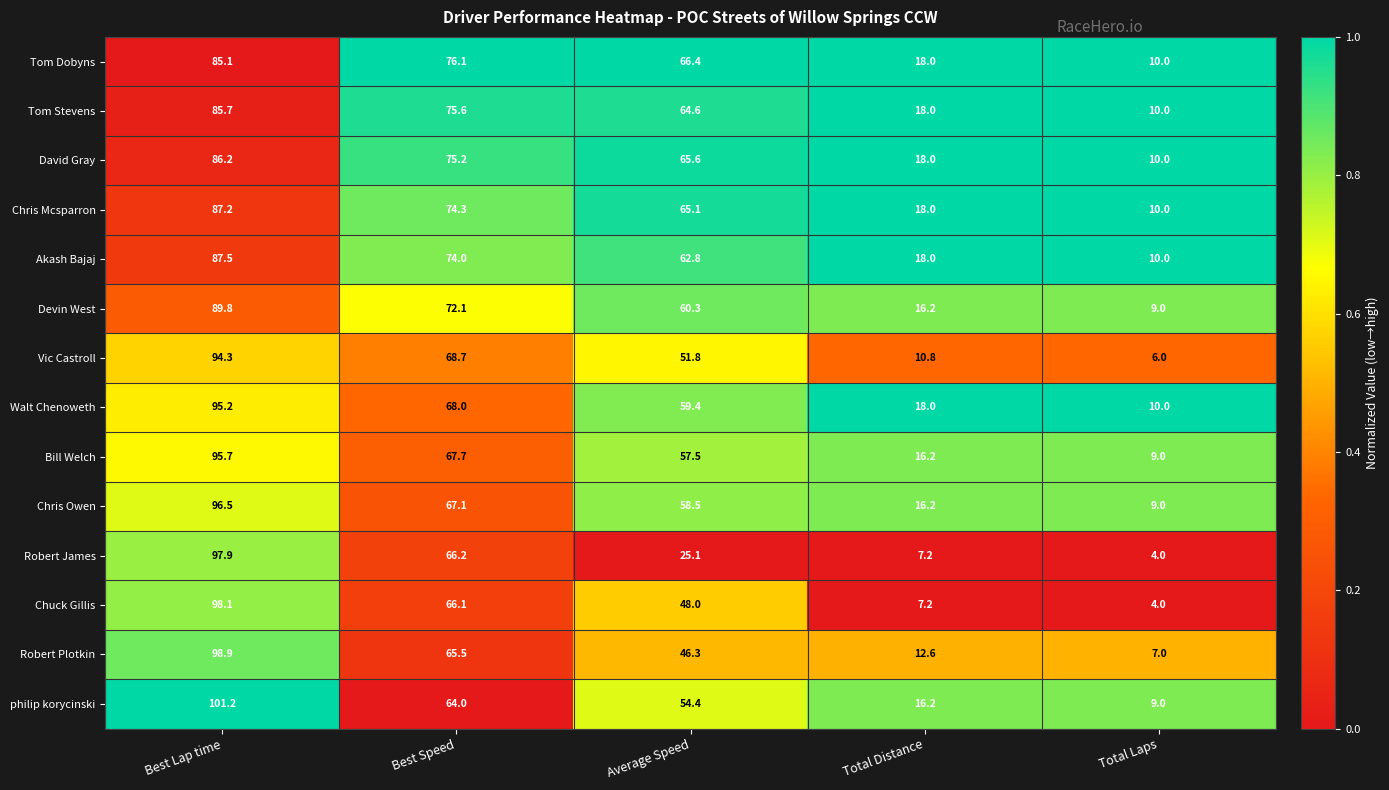

At which category is the sum across all series the highest?

Best Lap time